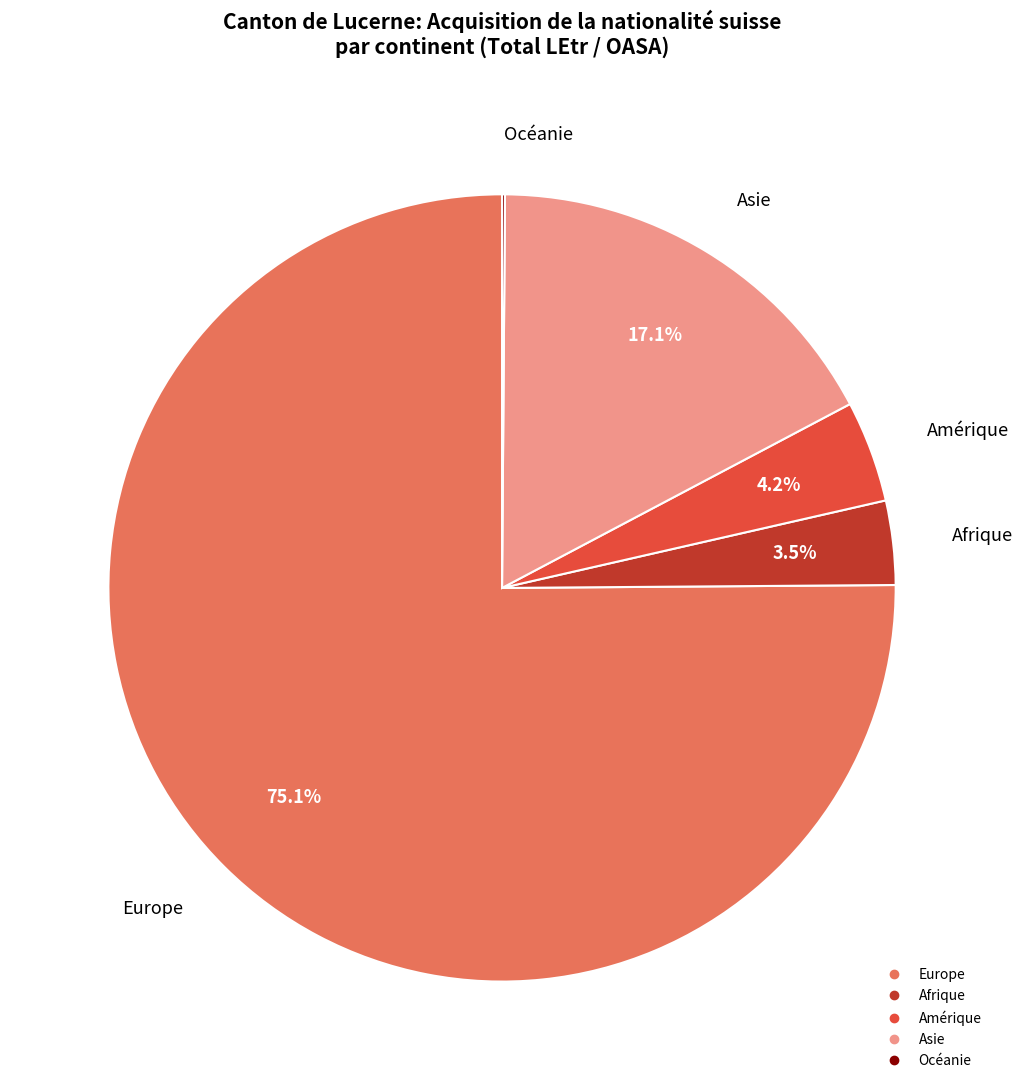

What percentage is the Asie slice, to the nearest percent?

17%